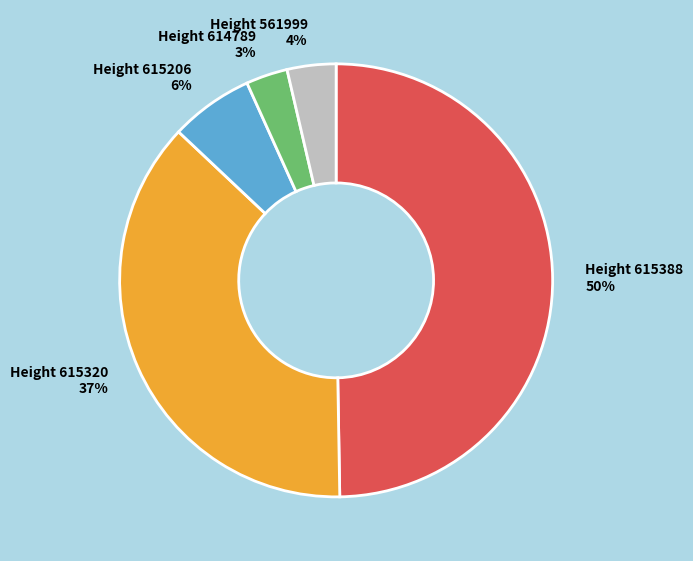

To the nearest percent, what is the difference between the largest and smallest slice percentages?

47%